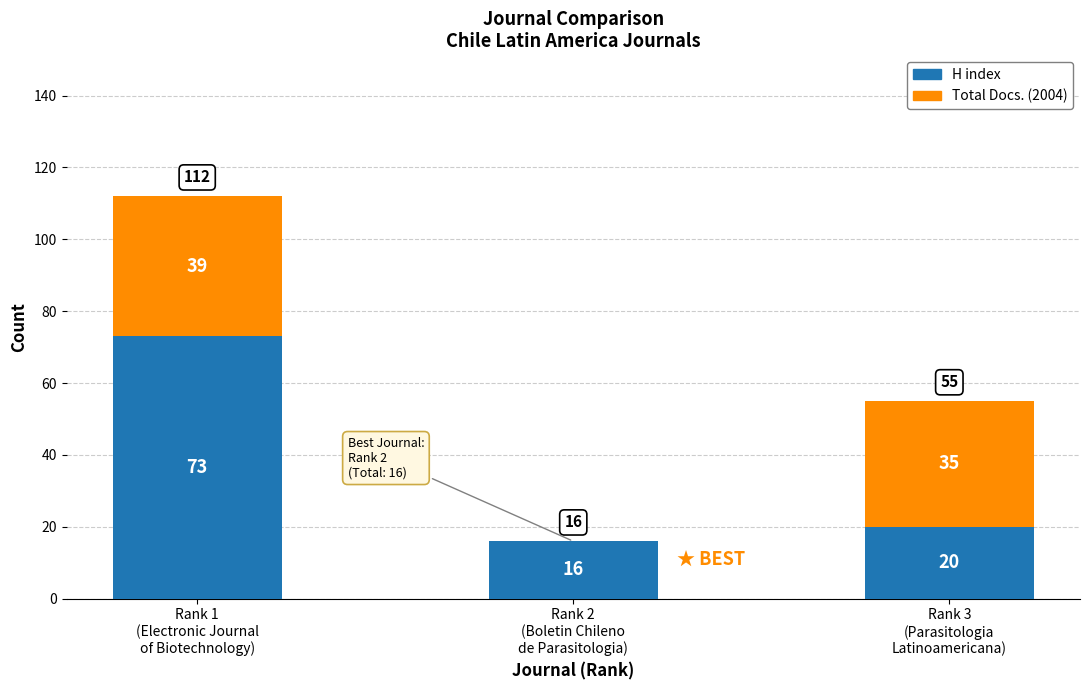

What are all the series names shown in the legend?

H index, Total Docs. (2004)